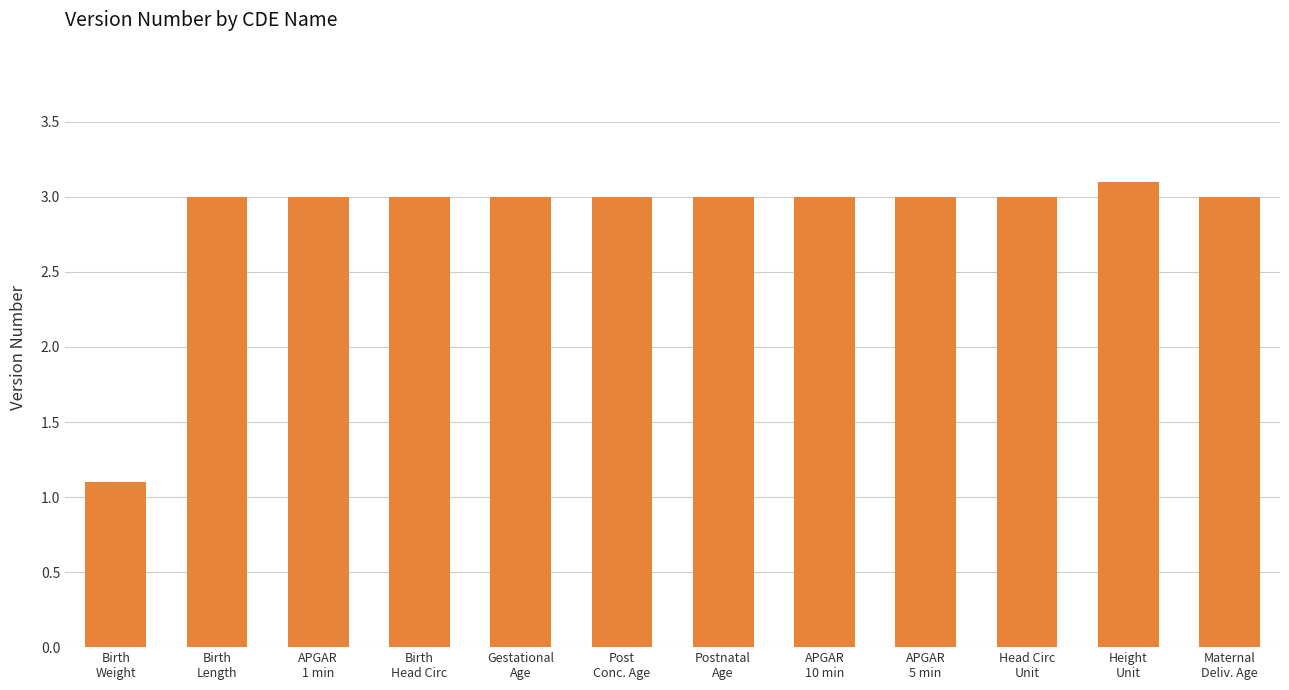

What is the ratio of the value at Height
Unit to the value at Gestational
Age?

1.0